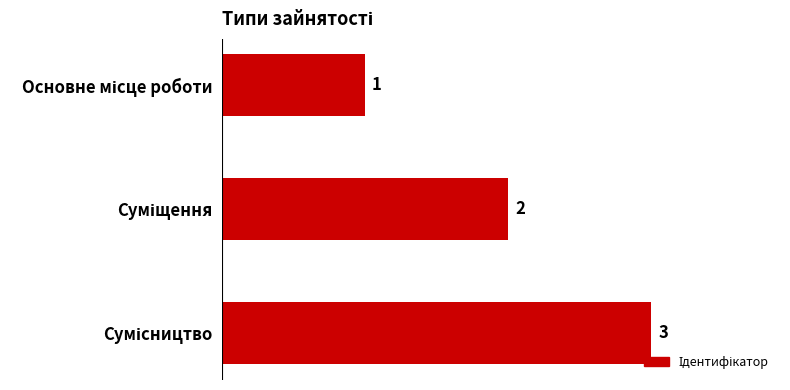

Are the bars horizontal?

Yes